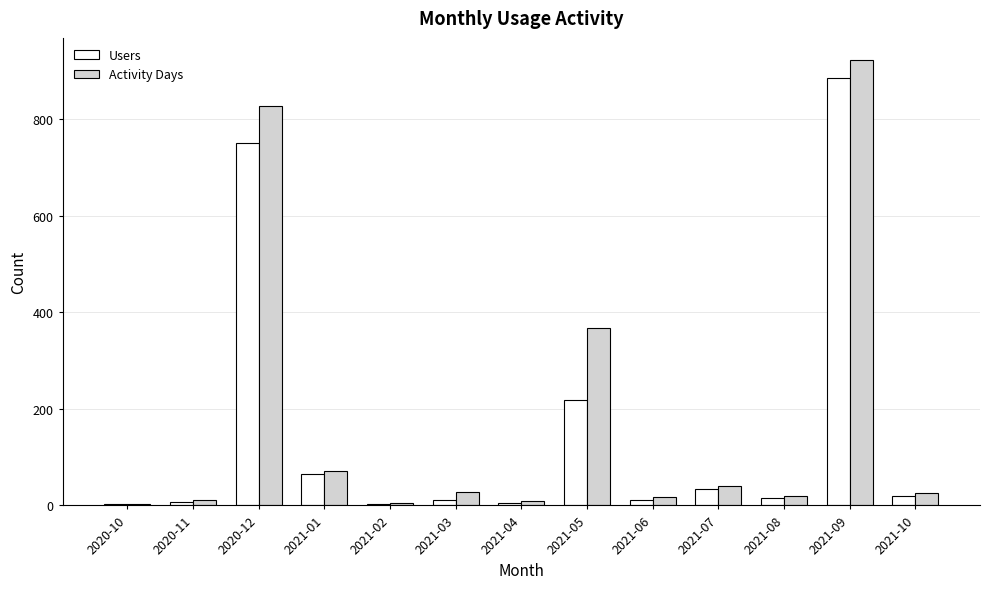

Which category has the highest value in the Activity Days series?

2021-09